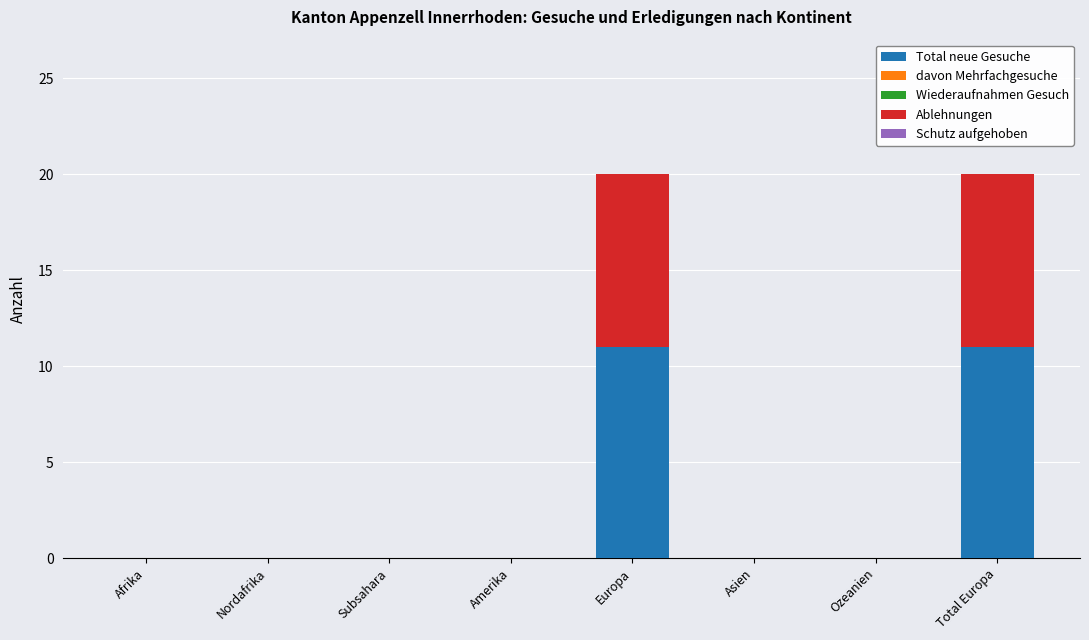

Are the bars horizontal?

No